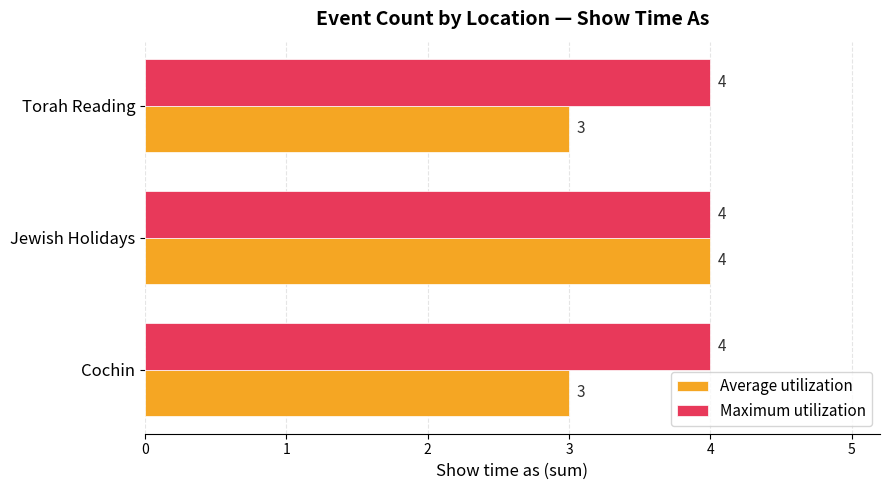

At which category is the sum across all series the highest?

Jewish Holidays